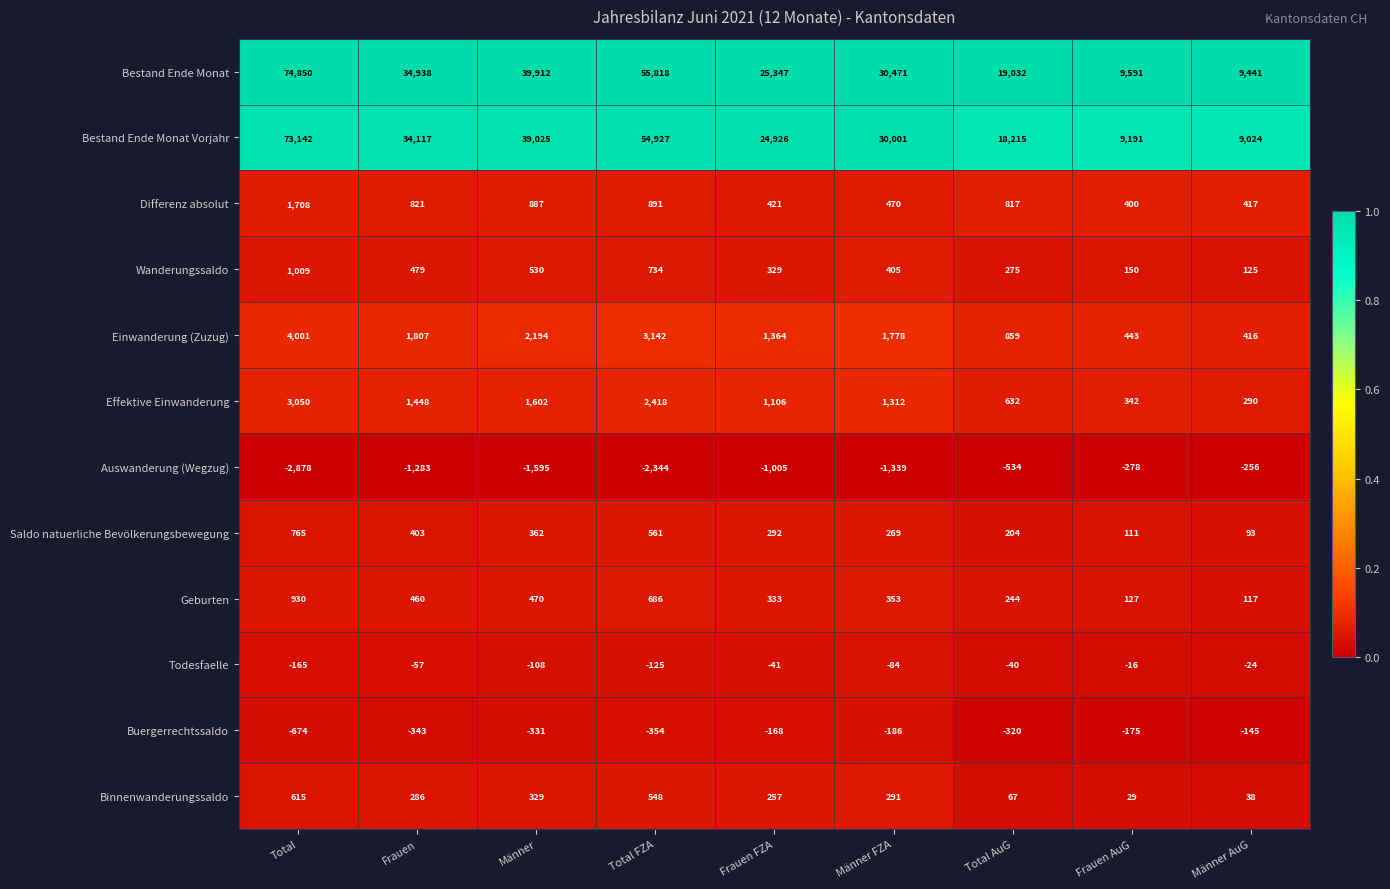

Count the number of categories in the chart.

9